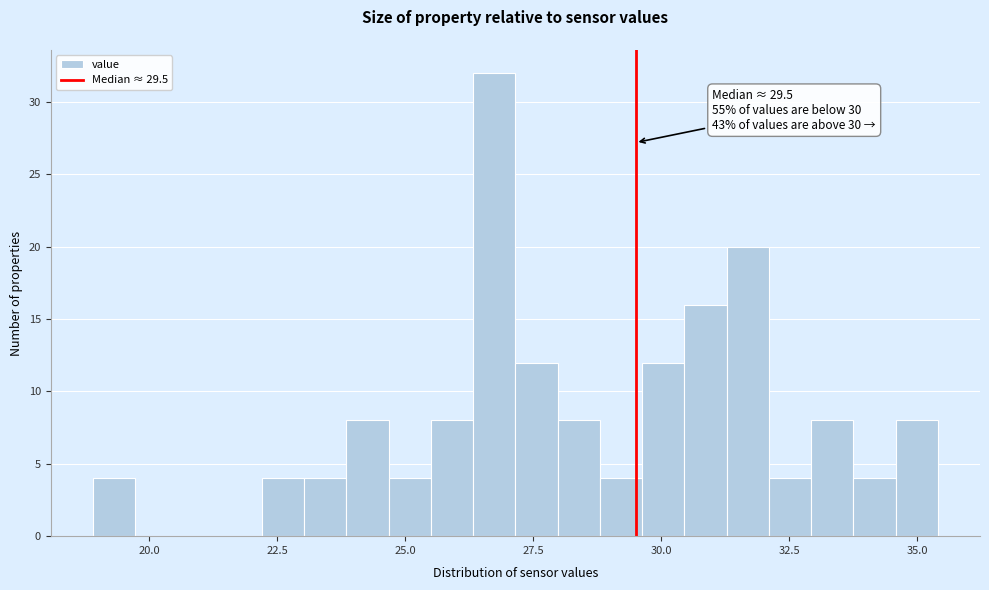

Read against the x-axis, roughly where is the centre of the tallest bar?

26.5